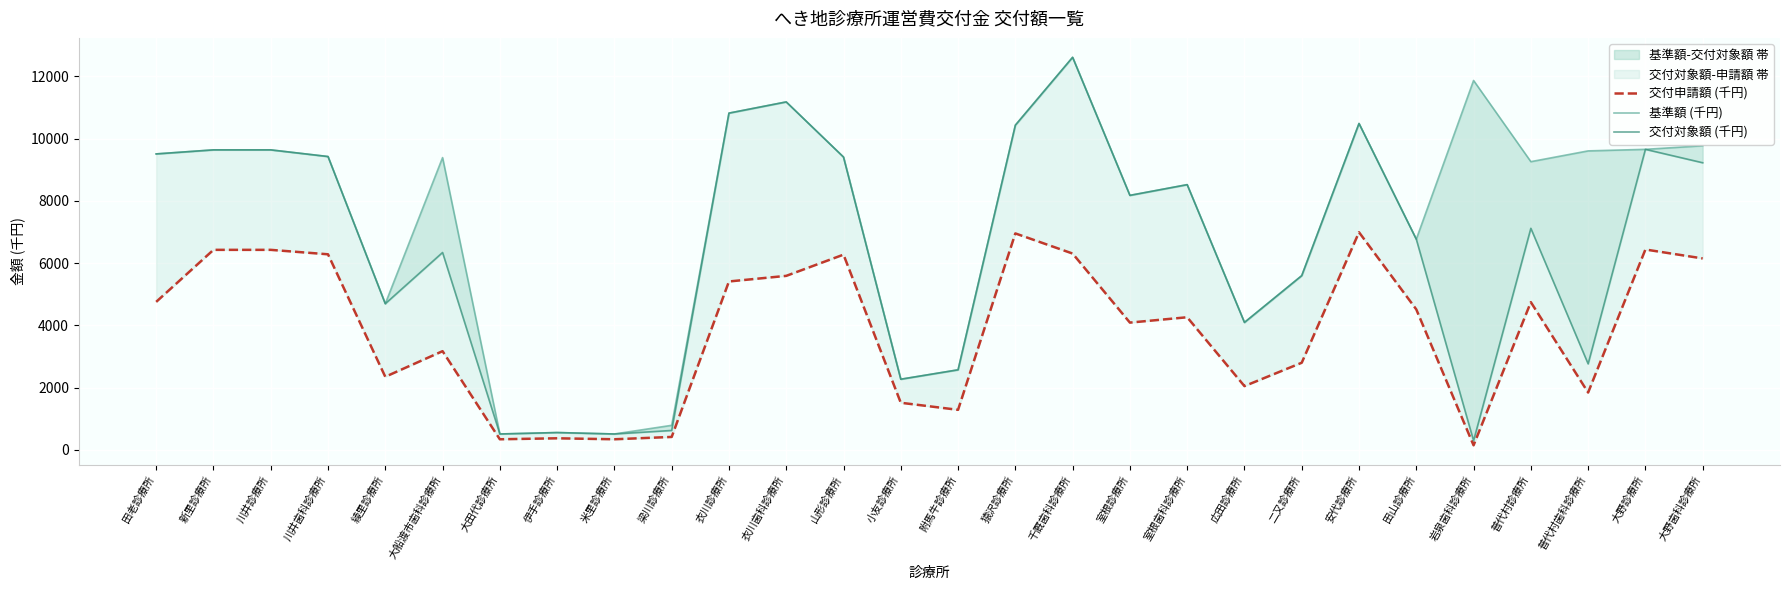

How many values in the 交付対象額 (千円) series exceed 8177?

13